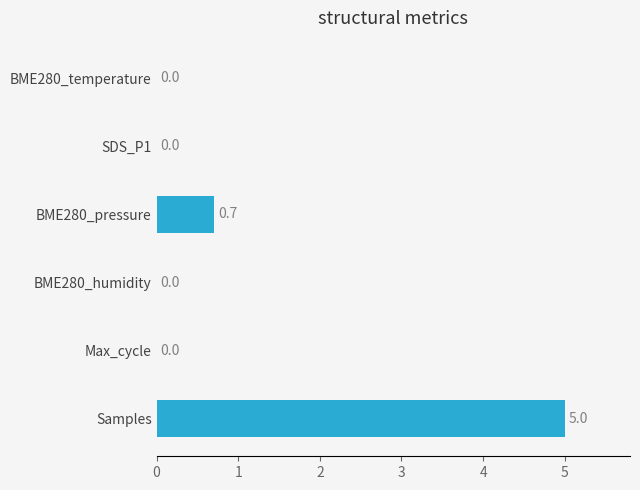

Reading top to bottom, transcribe all the data shown in this chart.

BME280_temperature=0.0	SDS_P1=0.0	BME280_pressure=0.7	BME280_humidity=0.0	Max_cycle=0.0	Samples=5.0